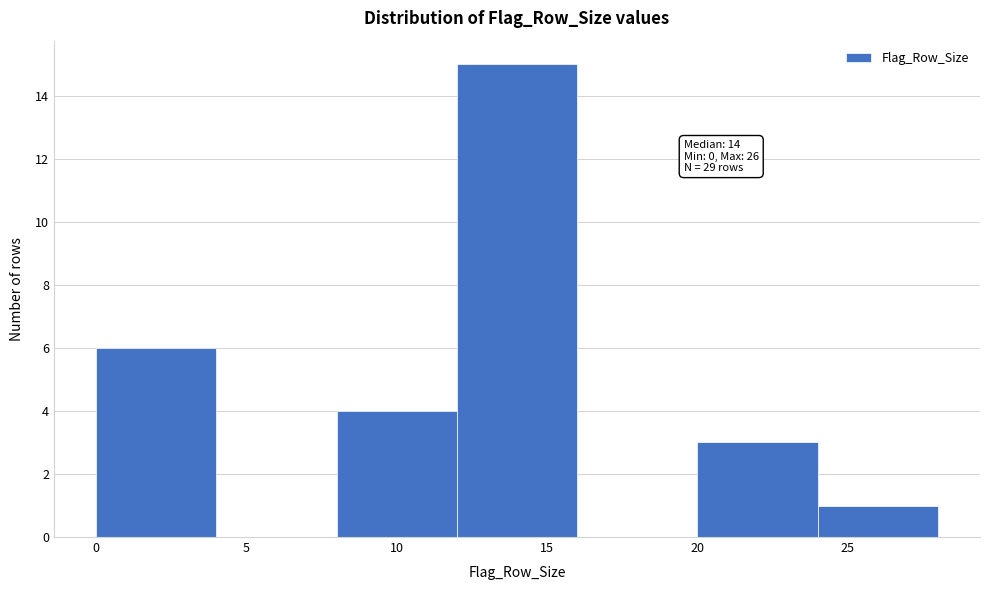

Which range on the x-axis has the tallest bar?

12 to 16